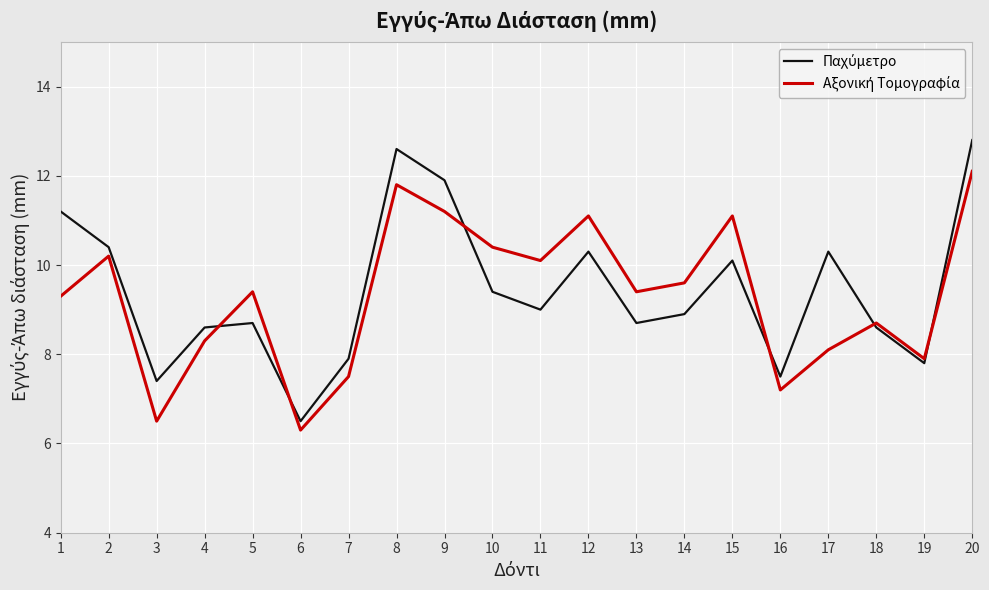

What is the difference between the highest and lowest values at 12?

0.8